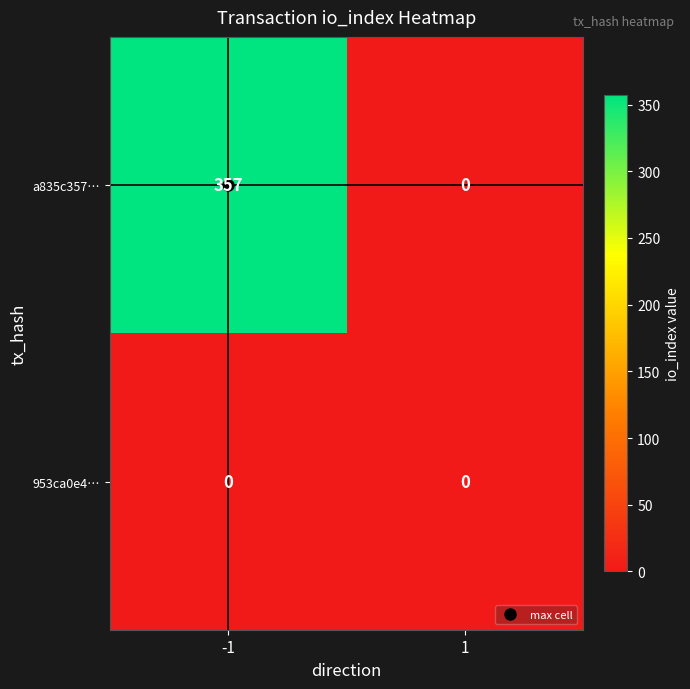

What is the difference between the highest and lowest values at -1?

357